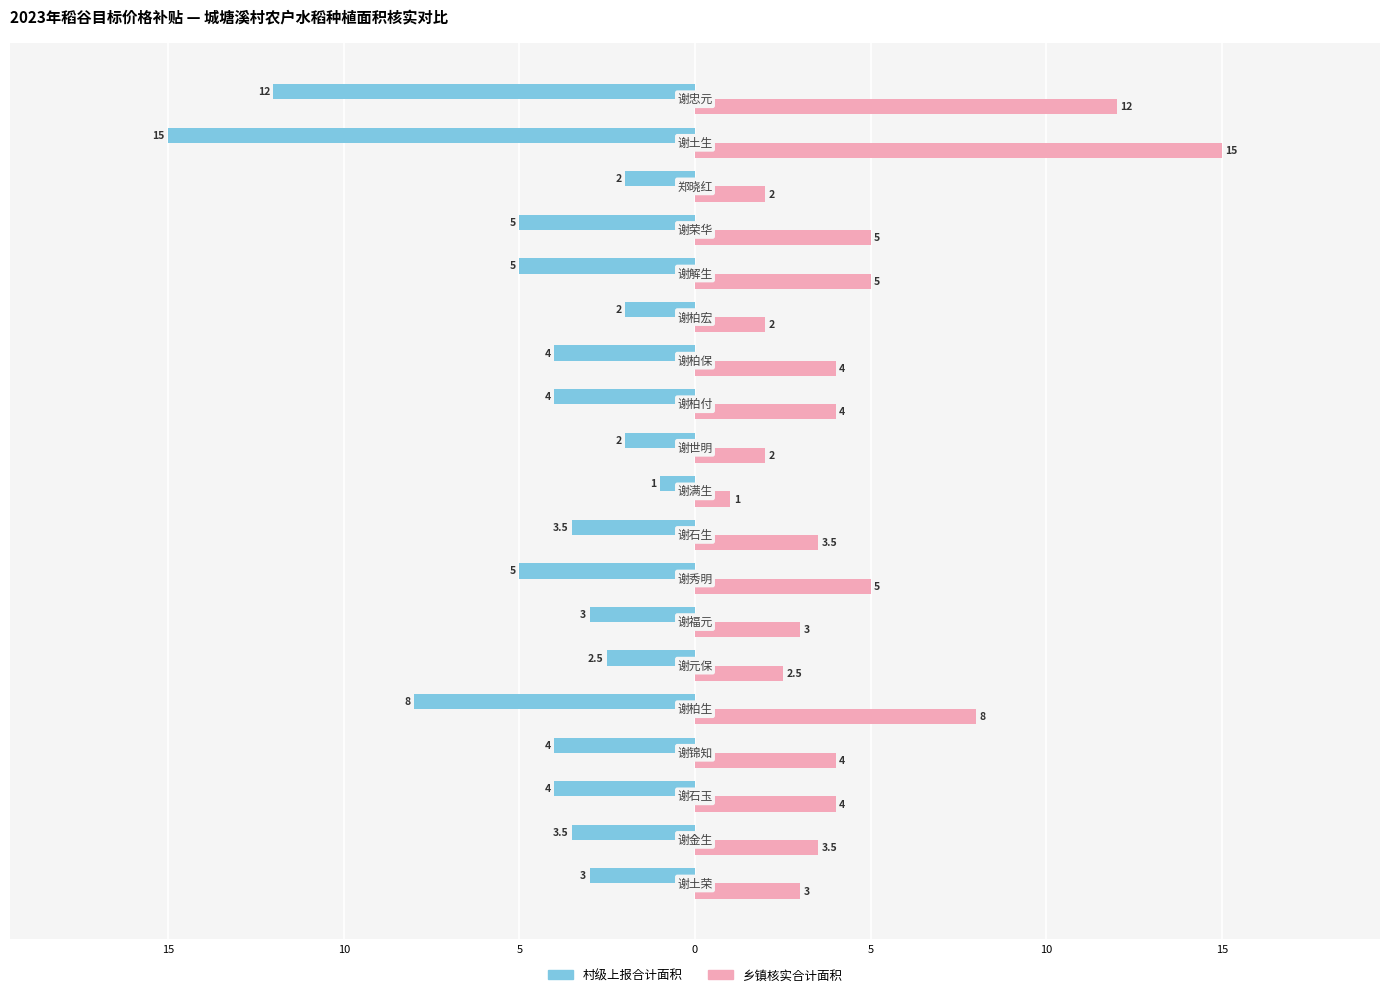

What are all the series names shown in the legend?

村级上报合计面积, 乡镇核实合计面积